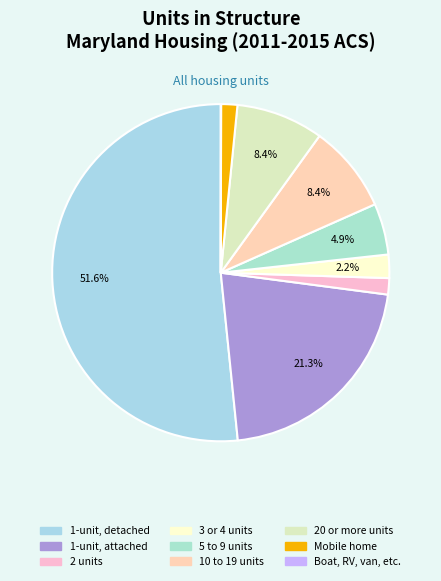

What is the smallest slice in the pie chart?

Boat, RV, van, etc.